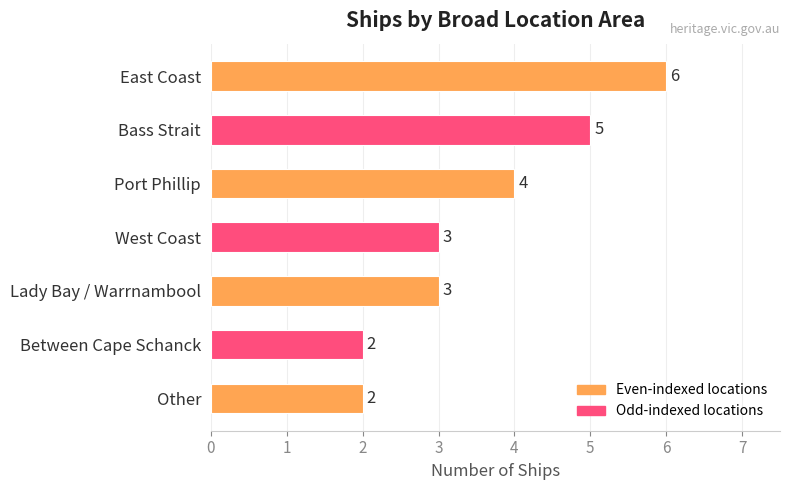

What is the change in value from East Coast to Other?

-4